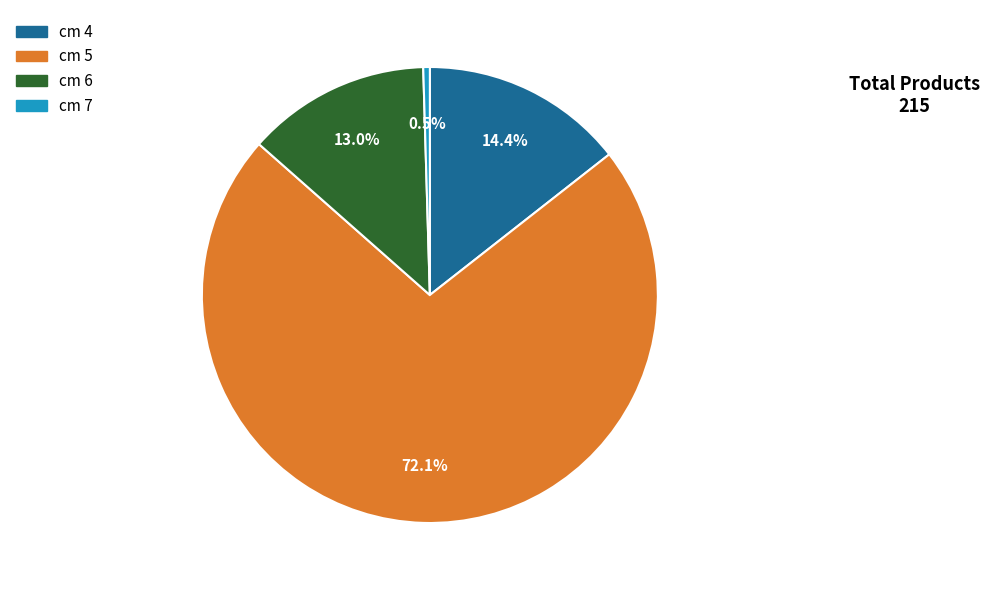

Does cm 6 represent more than half of the total?

No